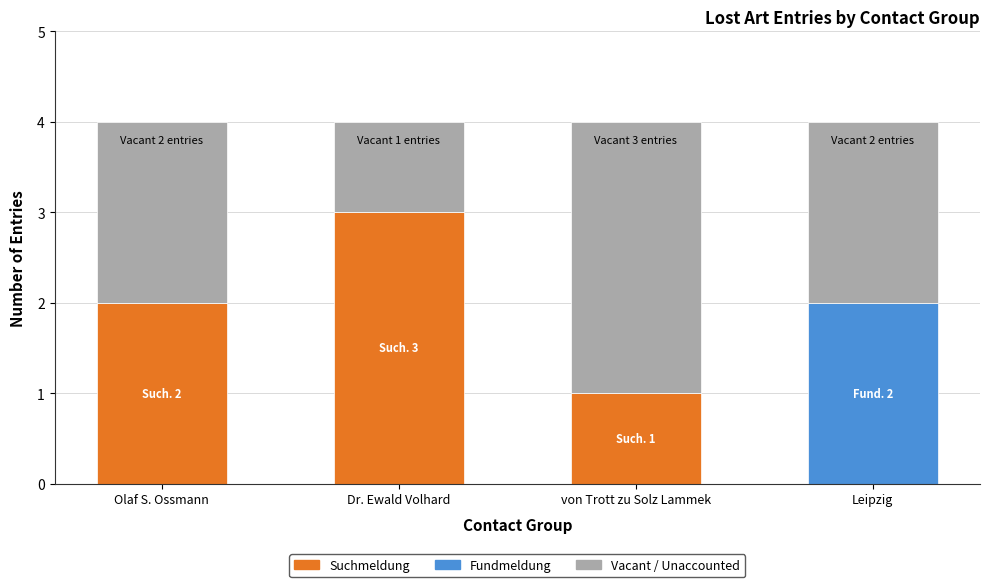

What is the total value across all series at Dr. Ewald Volhard?

4